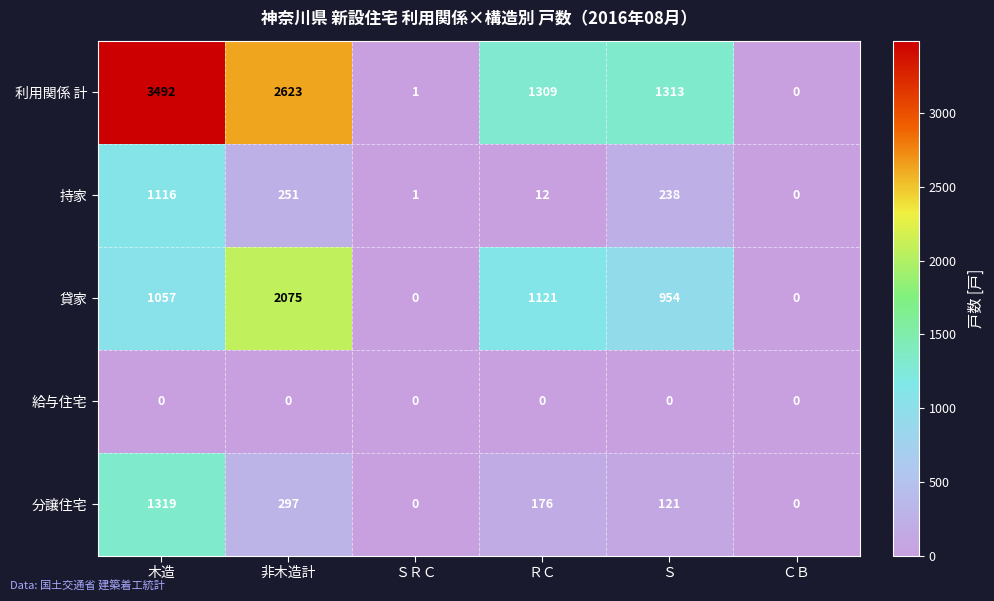

Which series changed the most between ＳＲＣ and ＲＣ?

利用関係 計